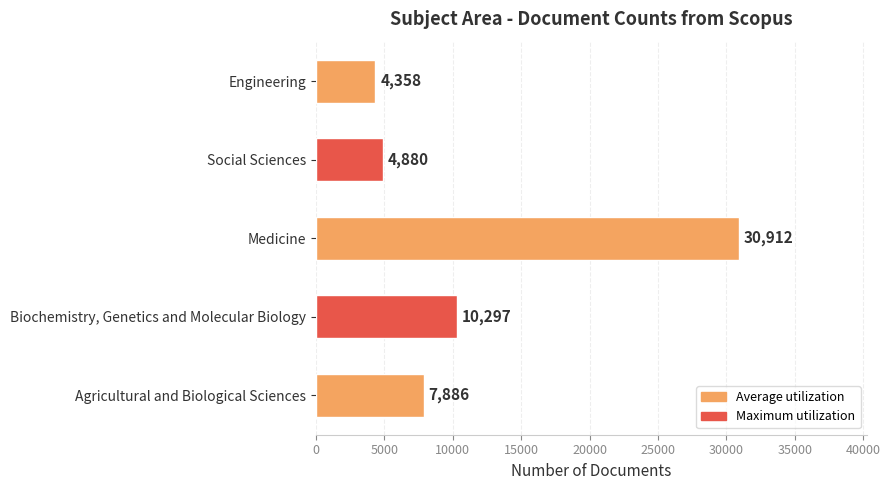

Is it true that the value at Social Sciences is 3356?

False